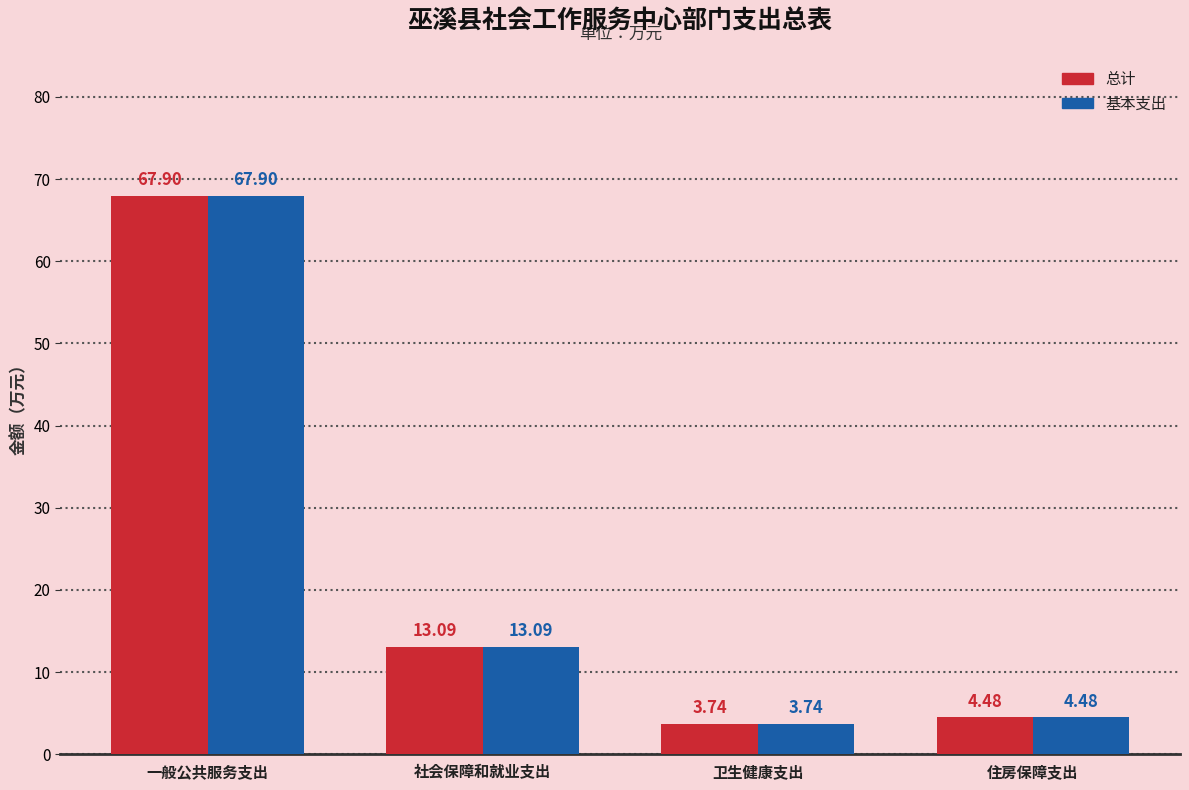

At which label is 总计 closest to 35?

社会保障和就业支出